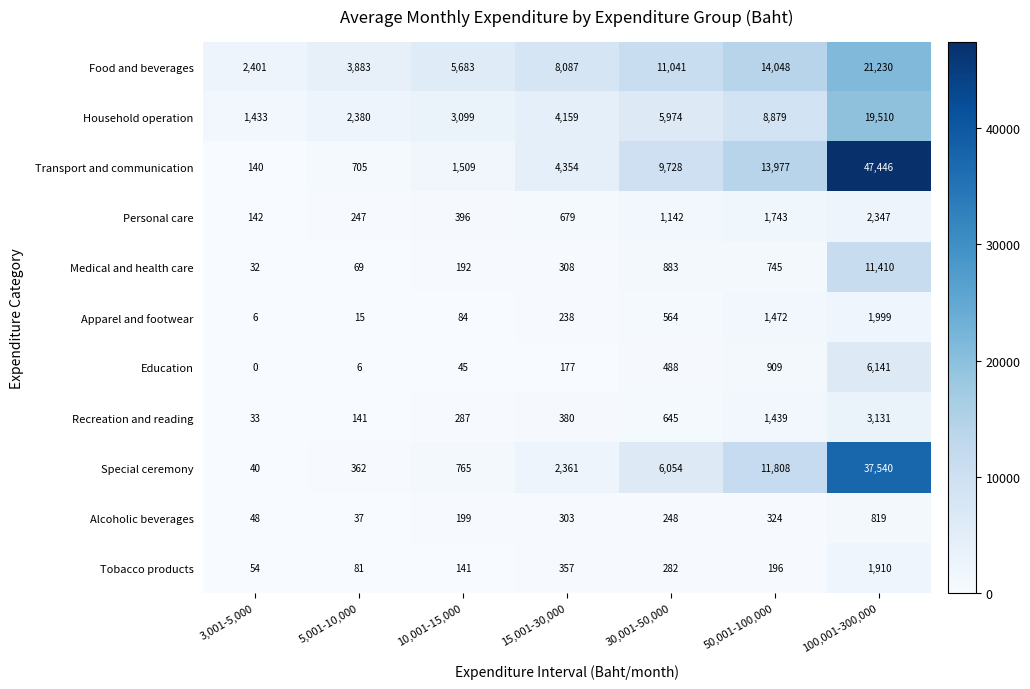

What is the greatest value displayed?

47446